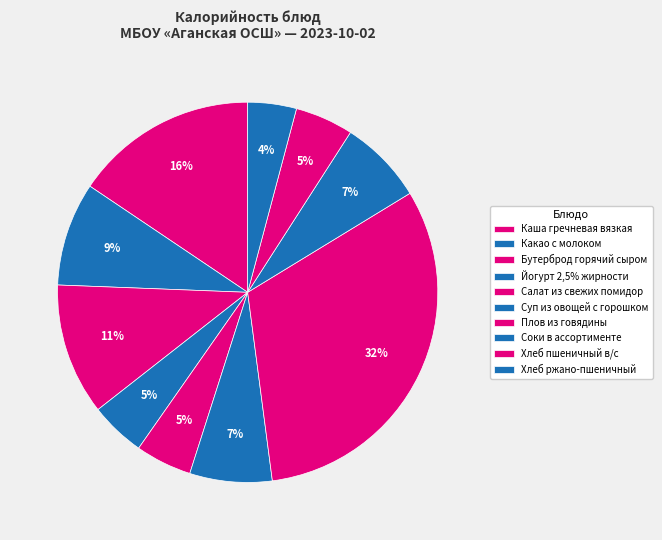

Is Хлеб ржано-пшеничный the majority of the pie?

No